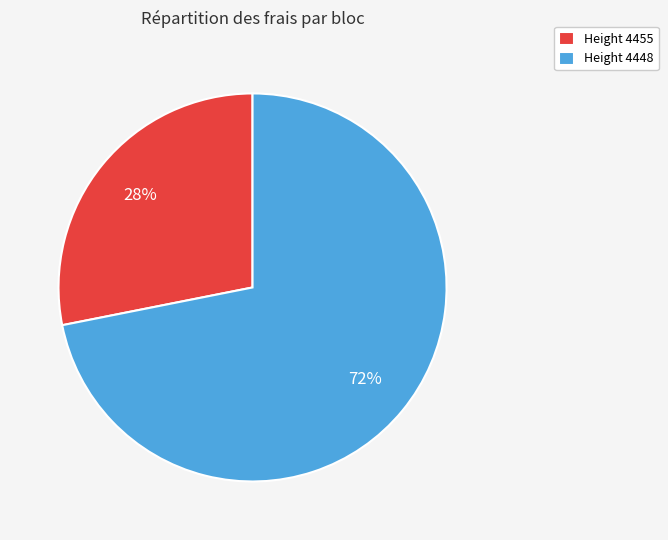

Which slice is the largest?

Height 4448